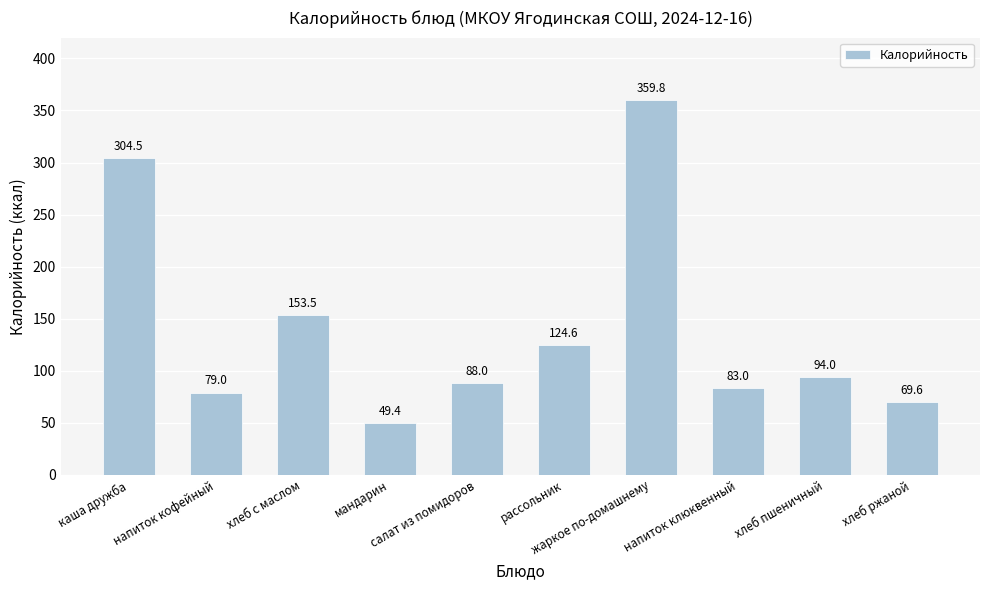

What is the change in value from салат из помидоров to хлеб ржаной?

-18.4